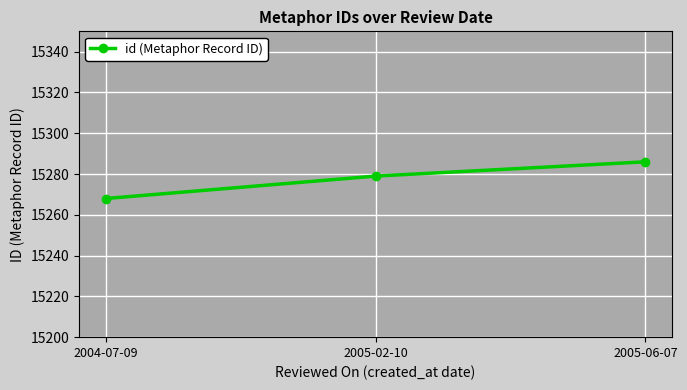

How many data points does each series have?

3